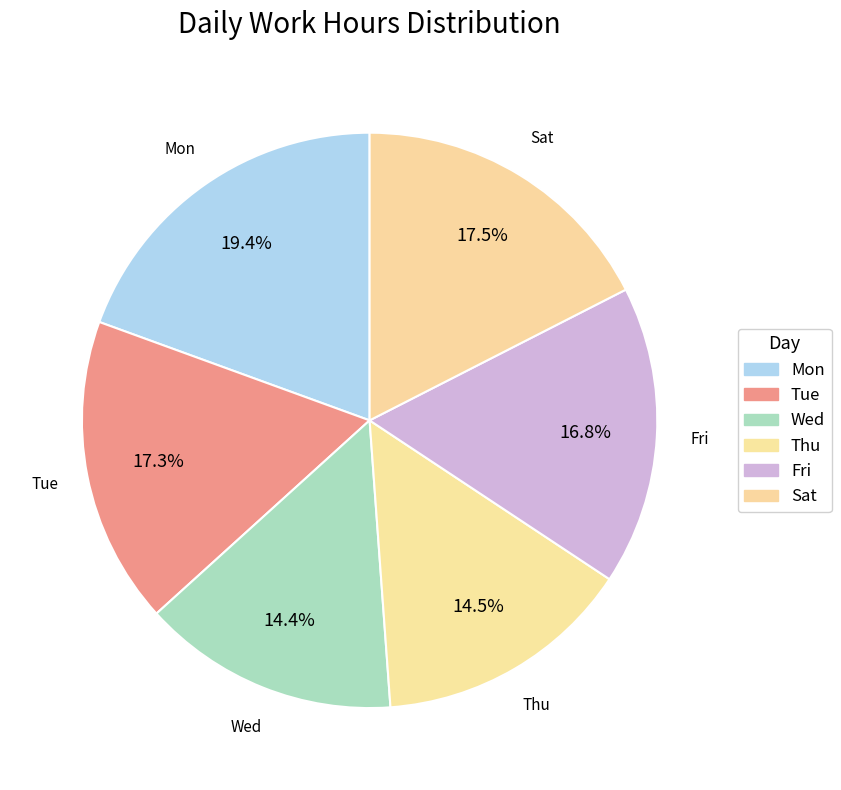

Is it true that Mon is 19% of the pie?

True